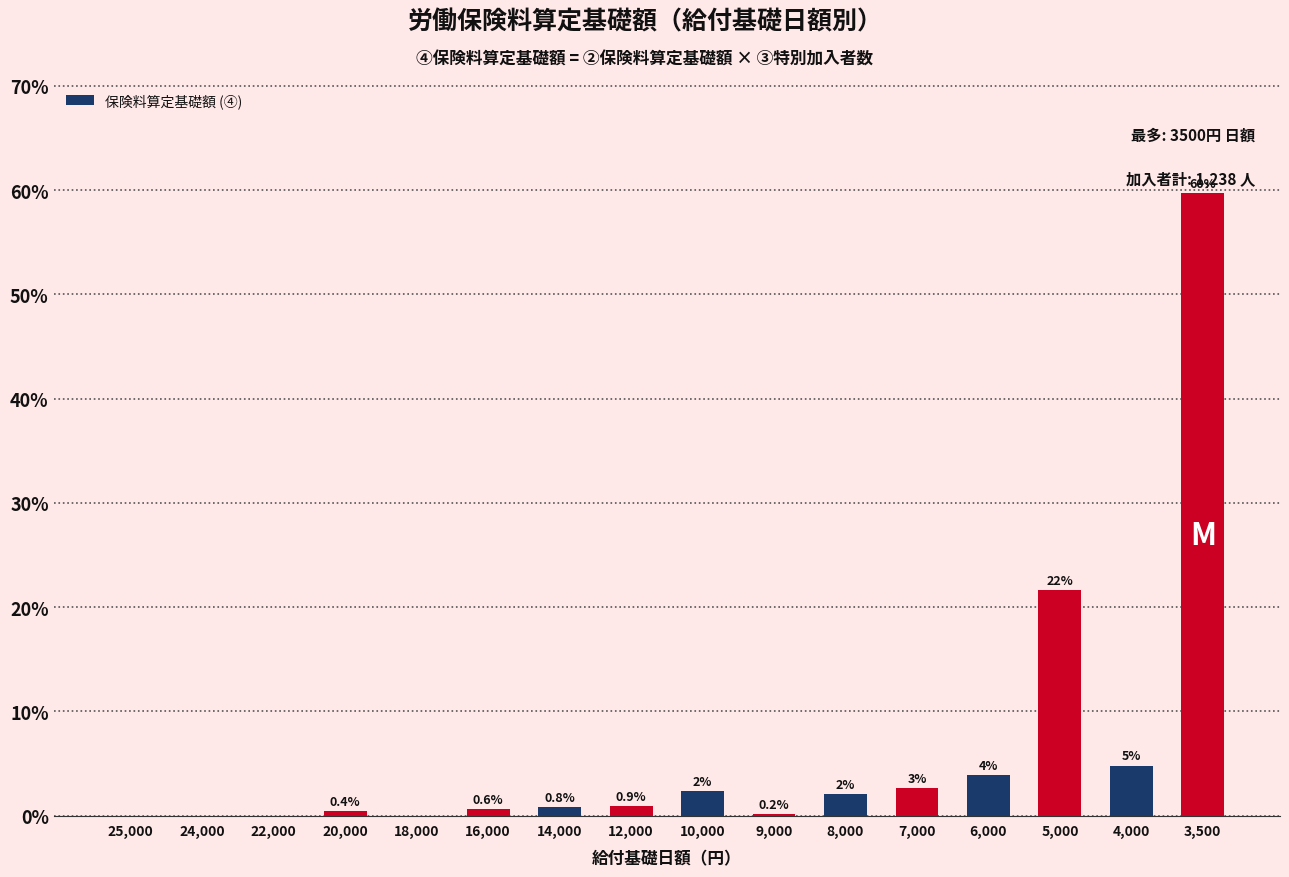

Where is the data nearest to the value 29?

5,000